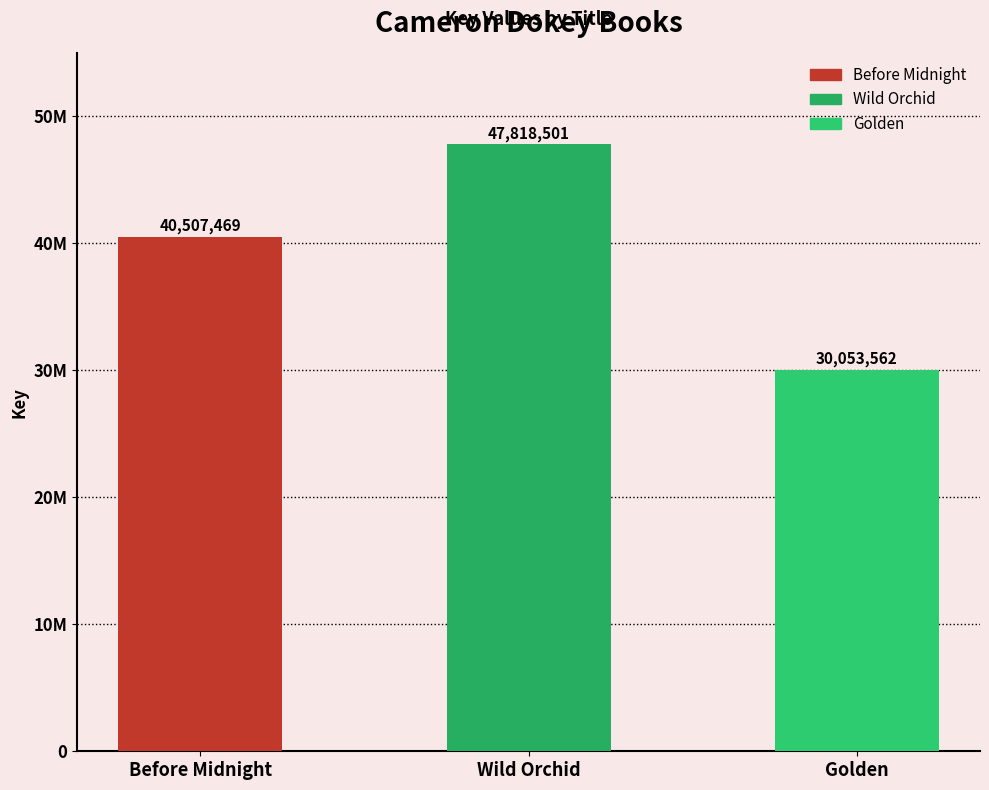

Which has a higher value, Before Midnight or Wild Orchid?

Wild Orchid